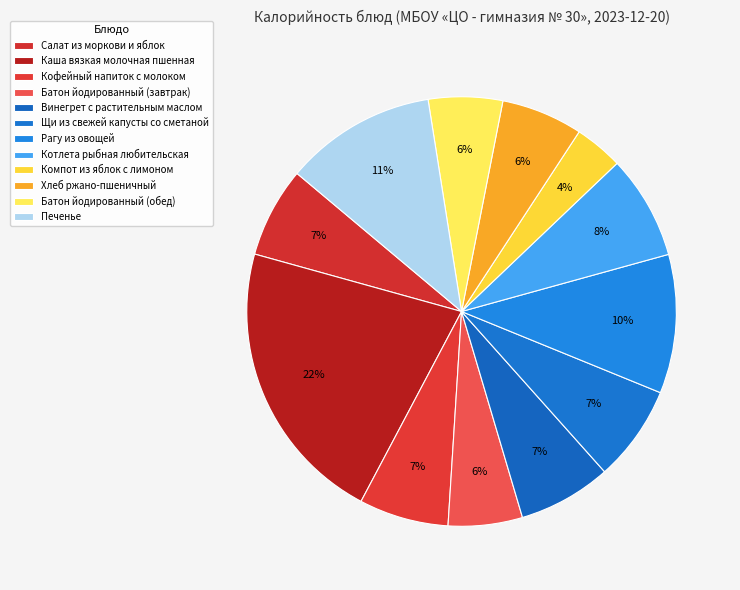

What percentage is the Винегрет с растительным маслом slice, to the nearest percent?

7%